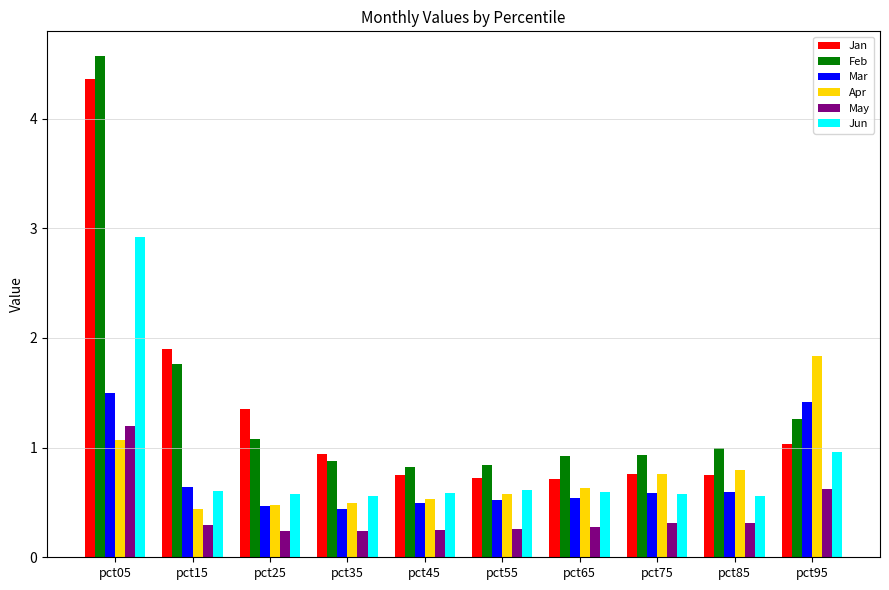

Between pct05 and pct85, which series saw the biggest shift?

Jan